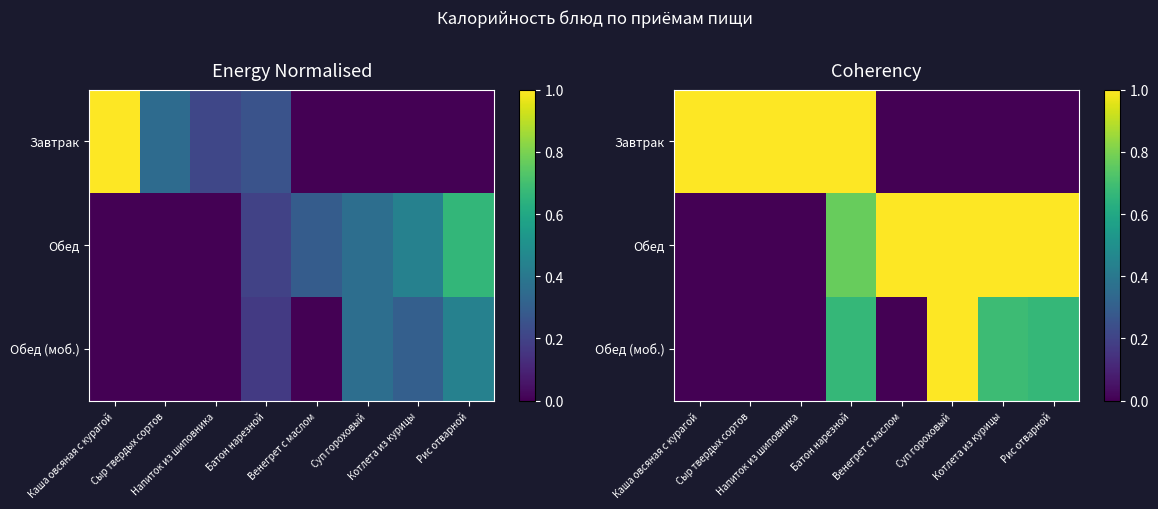

Which has a higher value, Каша овсяная с курагой or Котлета из курицы?

Каша овсяная с курагой